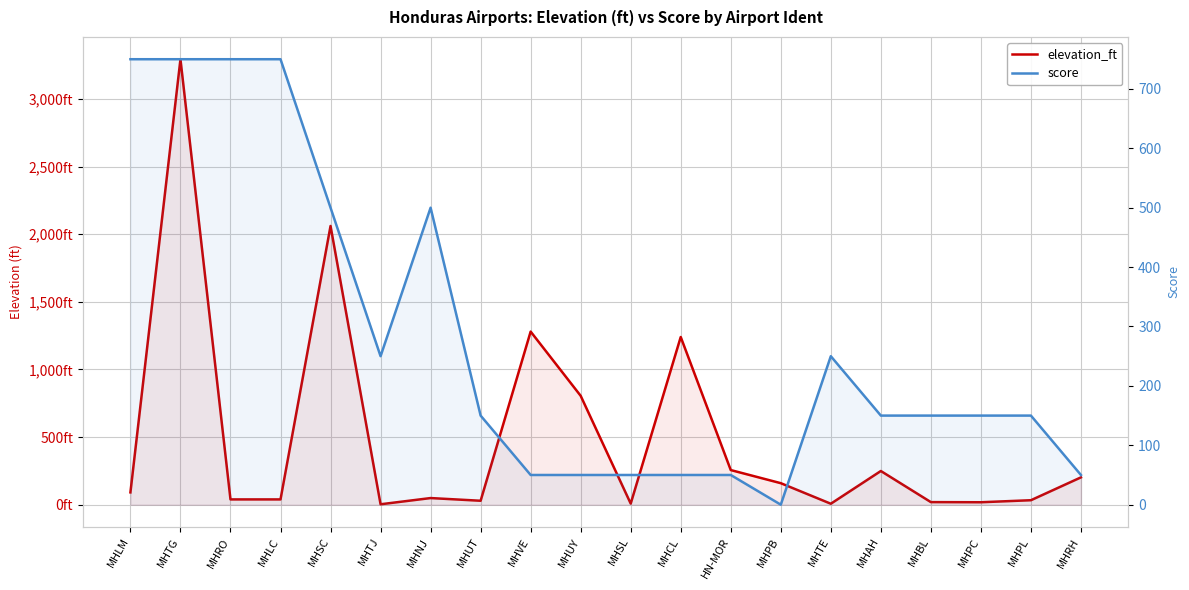

Where is the first local minimum for score?

MHTJ